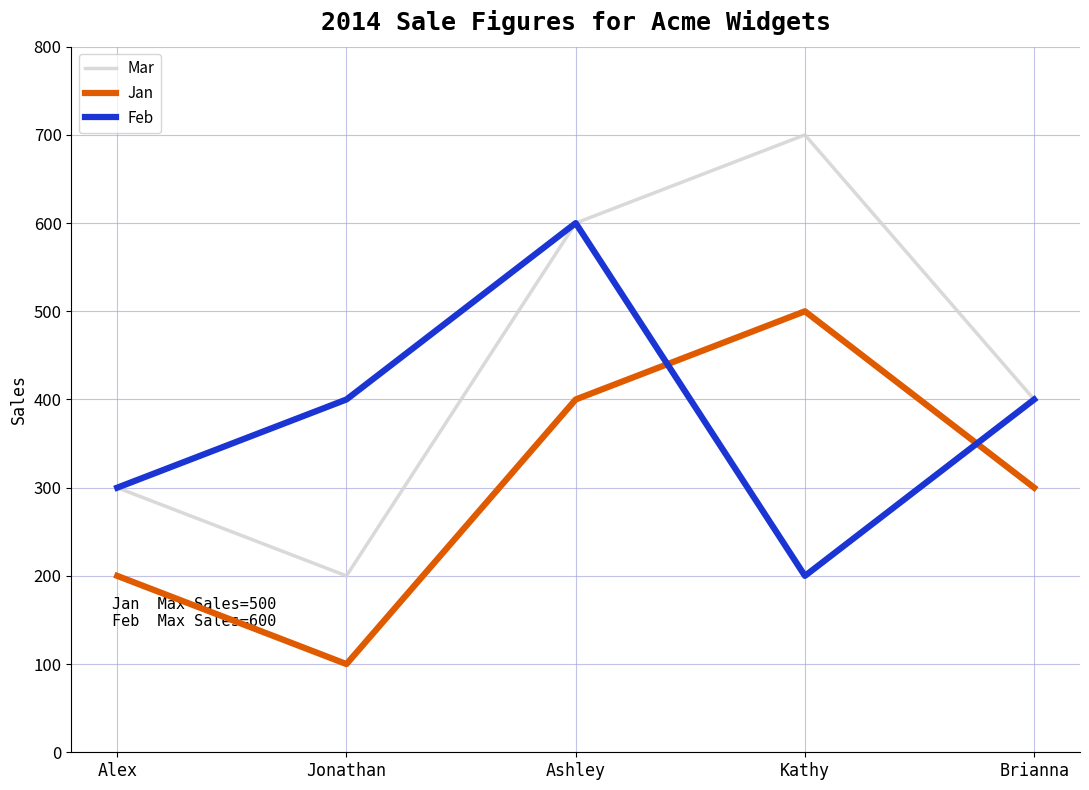

Reading left to right, extract all data points from this chart.

Mar: 300	200	600	700	400
Jan: 200	100	400	500	300
Feb: 300	400	600	200	400